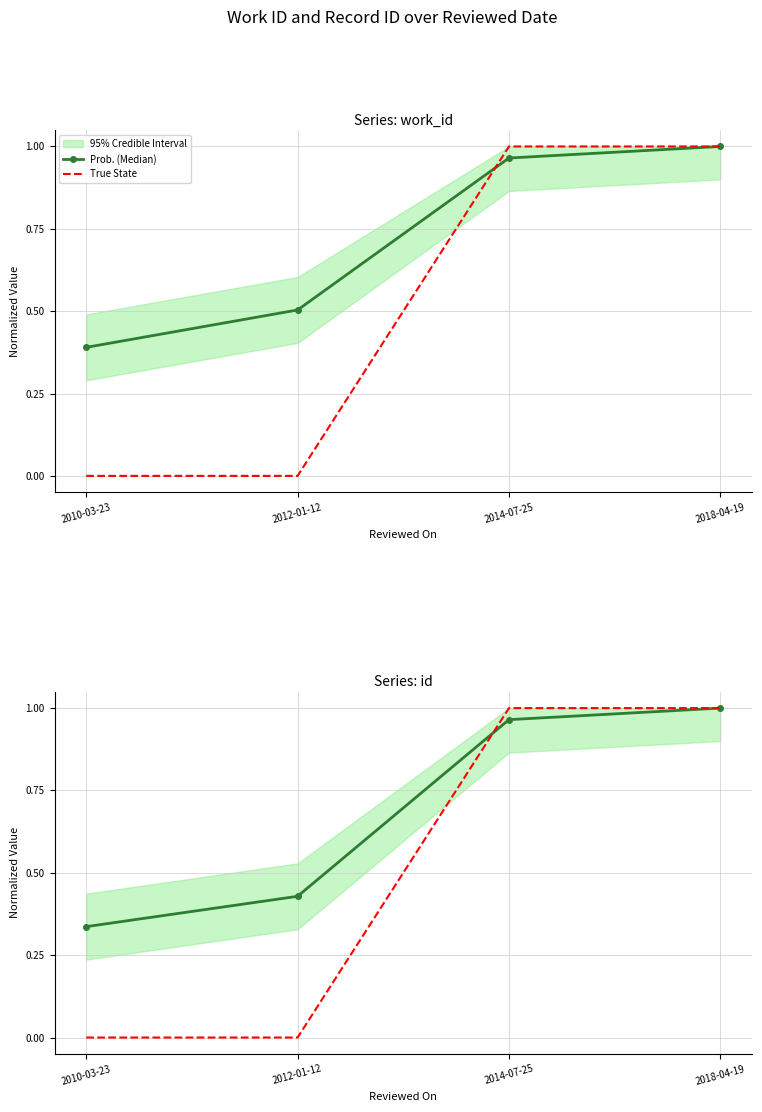

Reading left to right, what are all the values shown in this chart?

Prob. (Median): 0.3	0.4	1.0	1.0
True State: 0.0	0.0	1.0	1.0